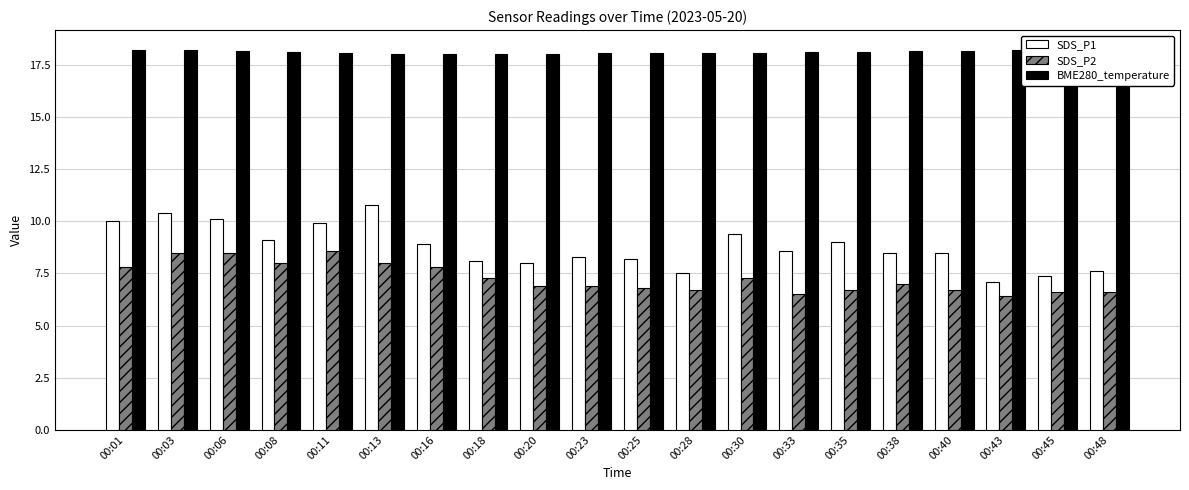

How many values in the SDS_P1 series are below 8?

4